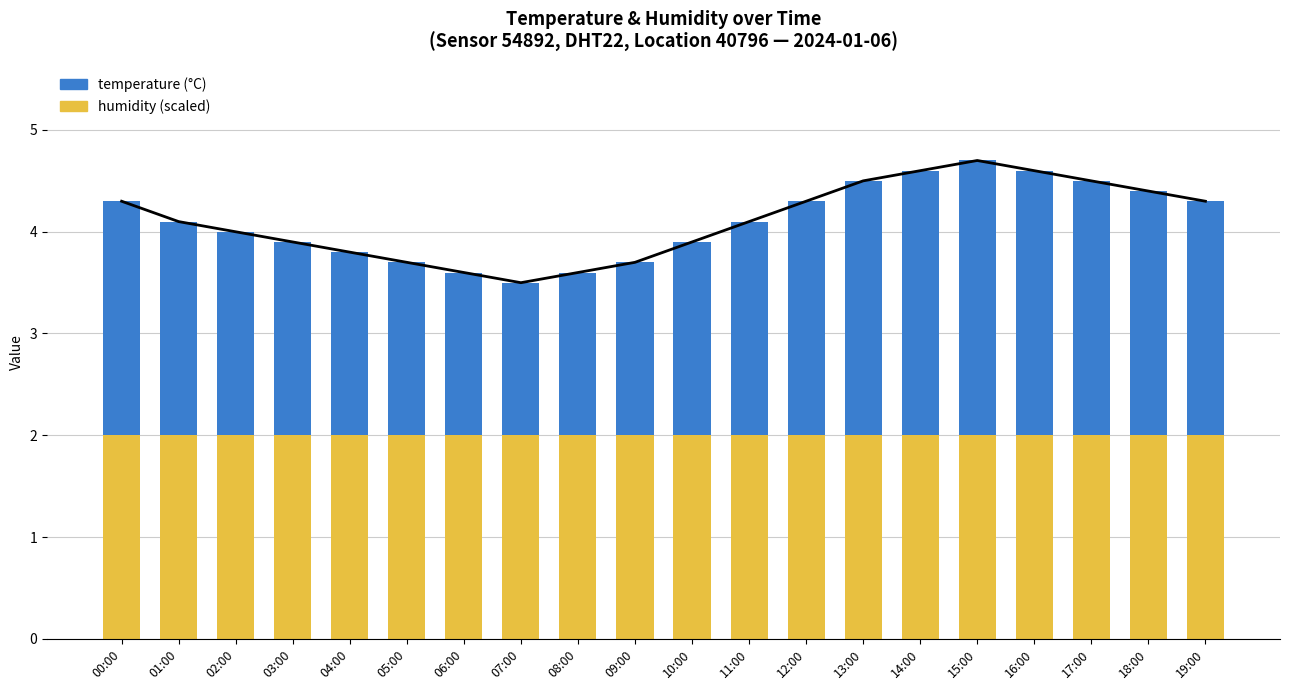

Reading left to right, transcribe all the data shown in this chart.

total (temp+humidity scaled): 4.3	4.1	4.0	3.9	3.8	3.7	3.6	3.5	3.6	3.7	3.9	4.1	4.3	4.5	4.6	4.7	4.6	4.5	4.4	4.3
humidity: 2.0	2.0	2.0	2.0	2.0	2.0	2.0	2.0	2.0	2.0	2.0	2.0	2.0	2.0	2.0	2.0	2.0	2.0	2.0	2.0
temperature: 2.3	2.1	2.0	1.9	1.8	1.7	1.6	1.5	1.6	1.7	1.9	2.1	2.3	2.5	2.6	2.7	2.6	2.5	2.4	2.3